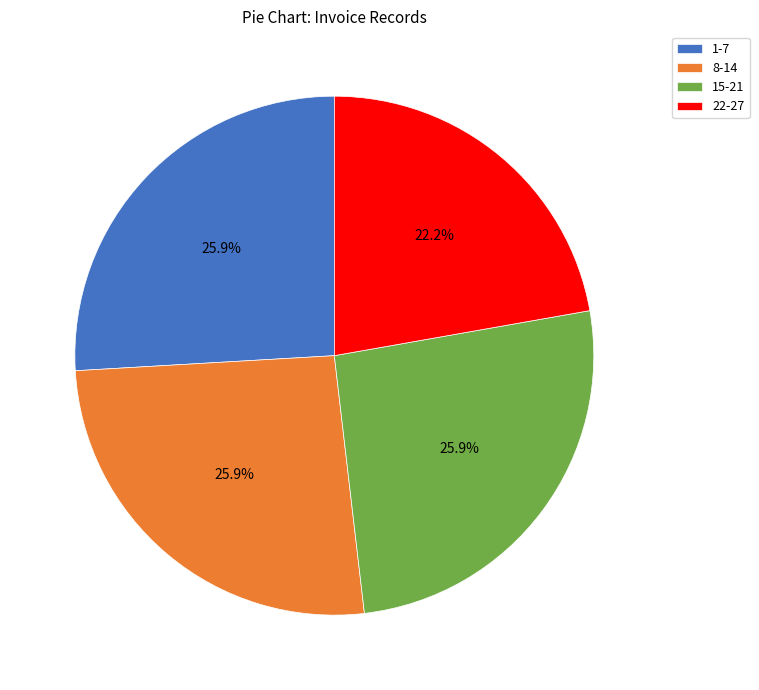

True or false: 22-27 accounts for 15% of the total.

False